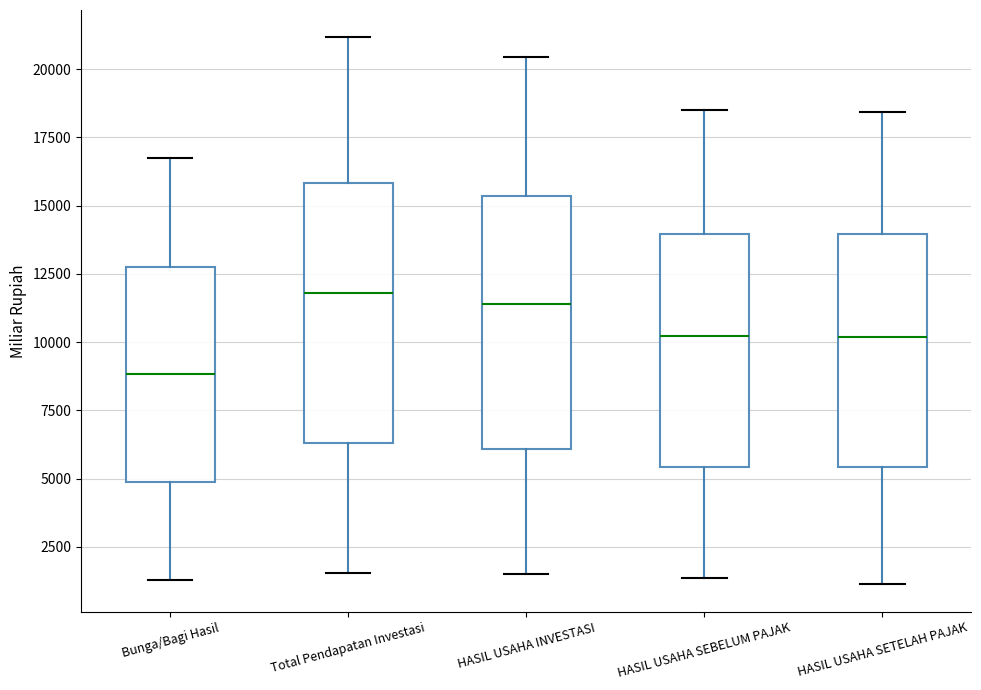

Reading left to right, transcribe this box plot: for each box, give where its median line is, the range the box spans, and where its two whiskers end, as read against the y-axis. The values are not printed on the chart, so give them approximately, as read against the axis.

Bunga/Bagi Hasil: median 9000, box 5000 to 13000, whiskers 1500 to 17000
Total Pendapatan Investasi: median 12000, box 6500 to 16000, whiskers 1500 to 21000
HASIL USAHA INVESTASI: median 11500, box 6000 to 15500, whiskers 1500 to 20500
HASIL USAHA SEBELUM PAJAK: median 10000, box 5500 to 14000, whiskers 1500 to 18500
HASIL USAHA SETELAH PAJAK: median 10000, box 5500 to 14000, whiskers 1000 to 18500